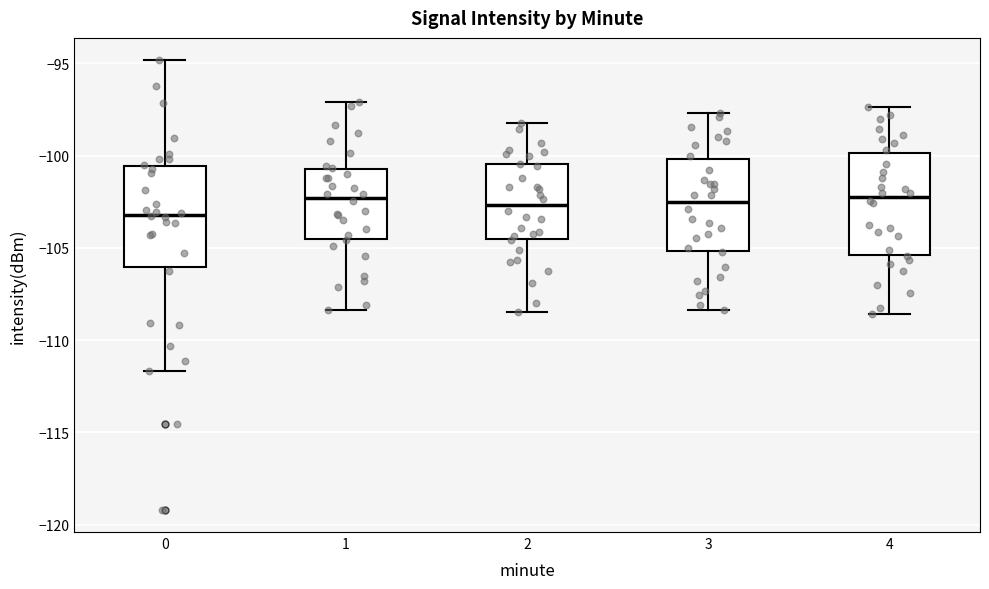

Where does the median line of the box at x = 1 sit on the y-axis? The values are not printed on the chart, so give them approximately, as read against the axis.

-102.5